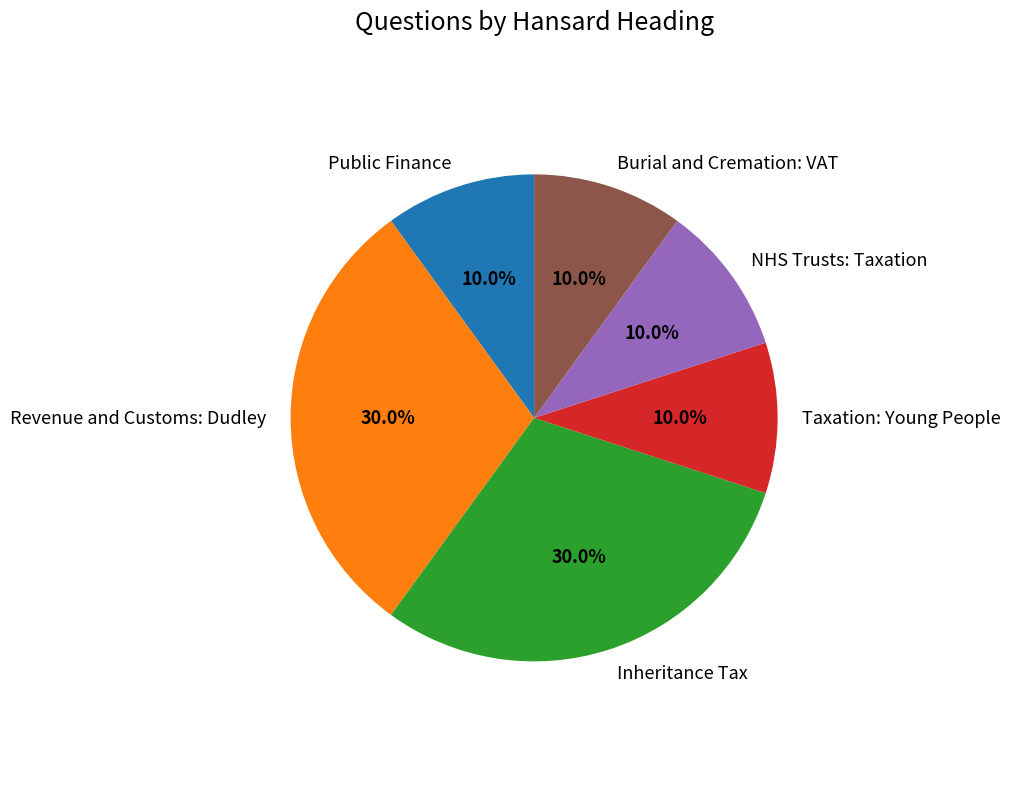

To the nearest percent, what is the average slice percentage?

17%